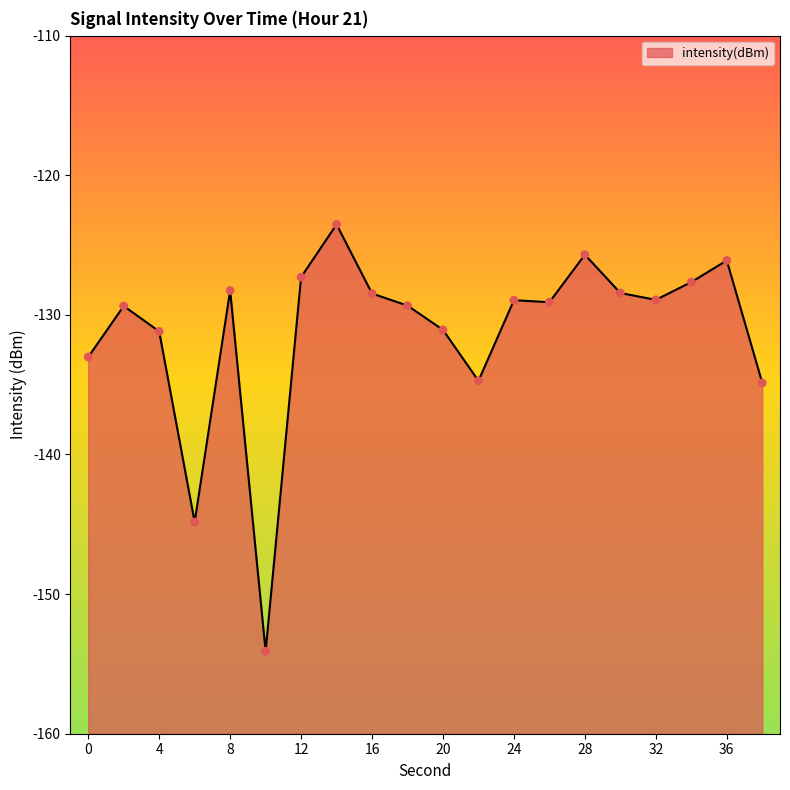

What is the change in value from 26 to 38?

-5.8